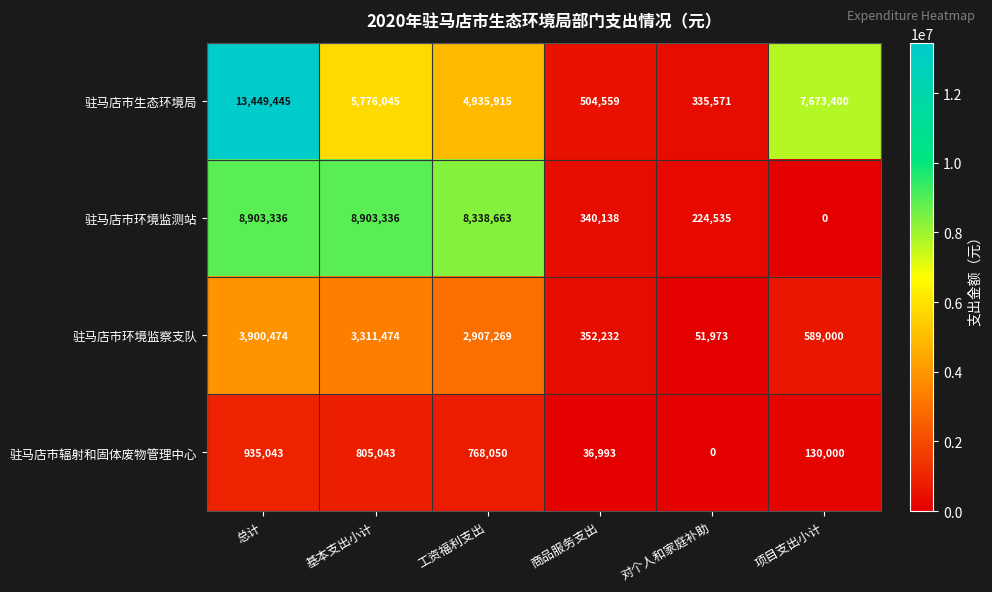

At which label is 驻马店市环境监察支队 closest to 1976223?

工资福利支出